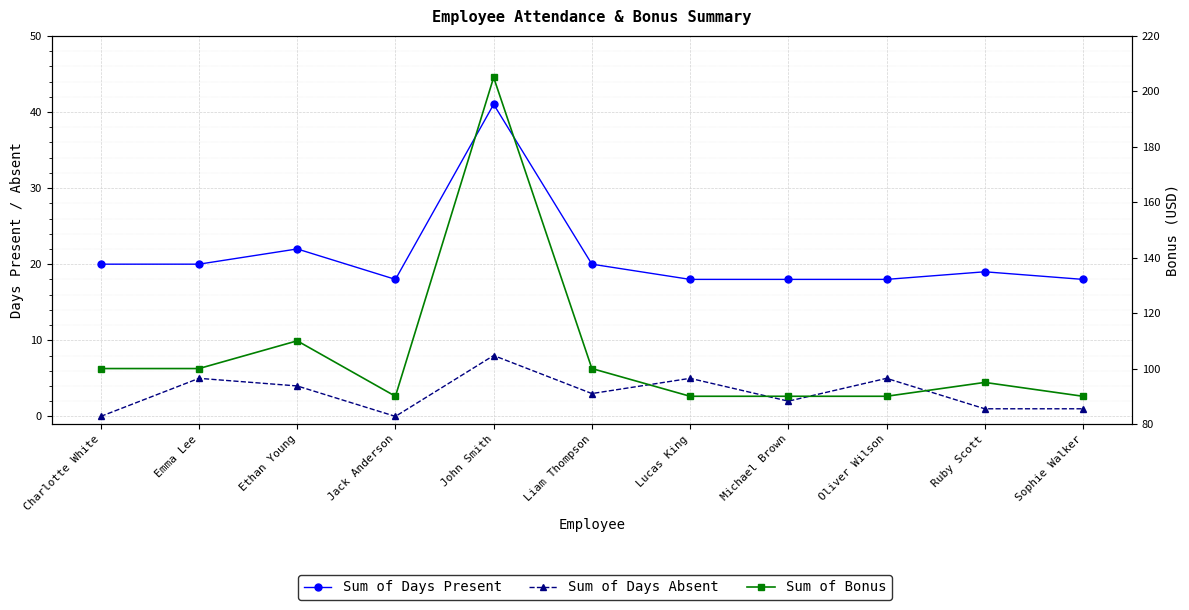

Which category has the highest value in the Sum of Bonus series?

John Smith